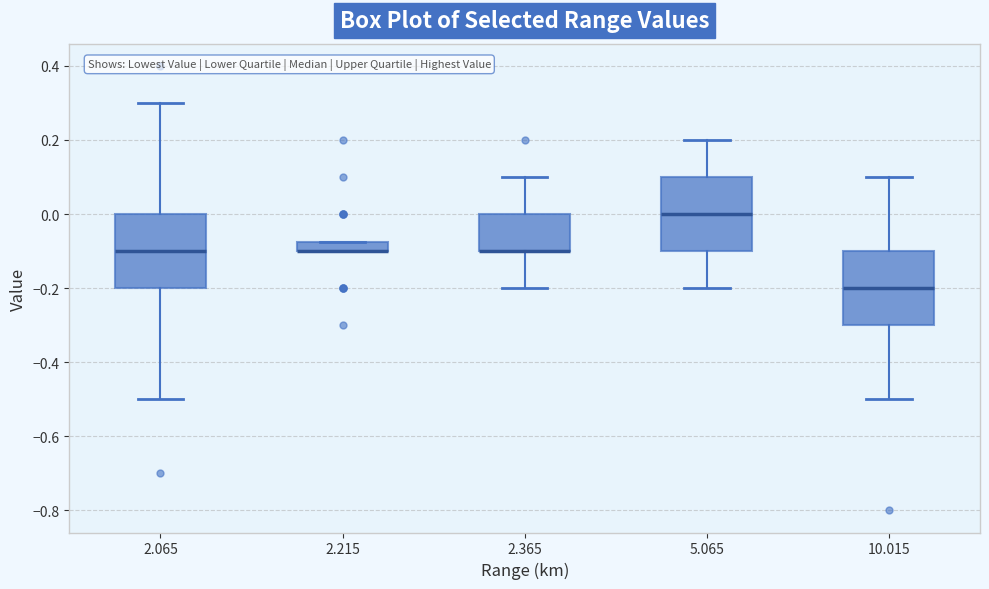

Where does the lower whisker of the box at x = 2.365 end on the y-axis? The values are not printed on the chart, so give them approximately, as read against the axis.

-0.20